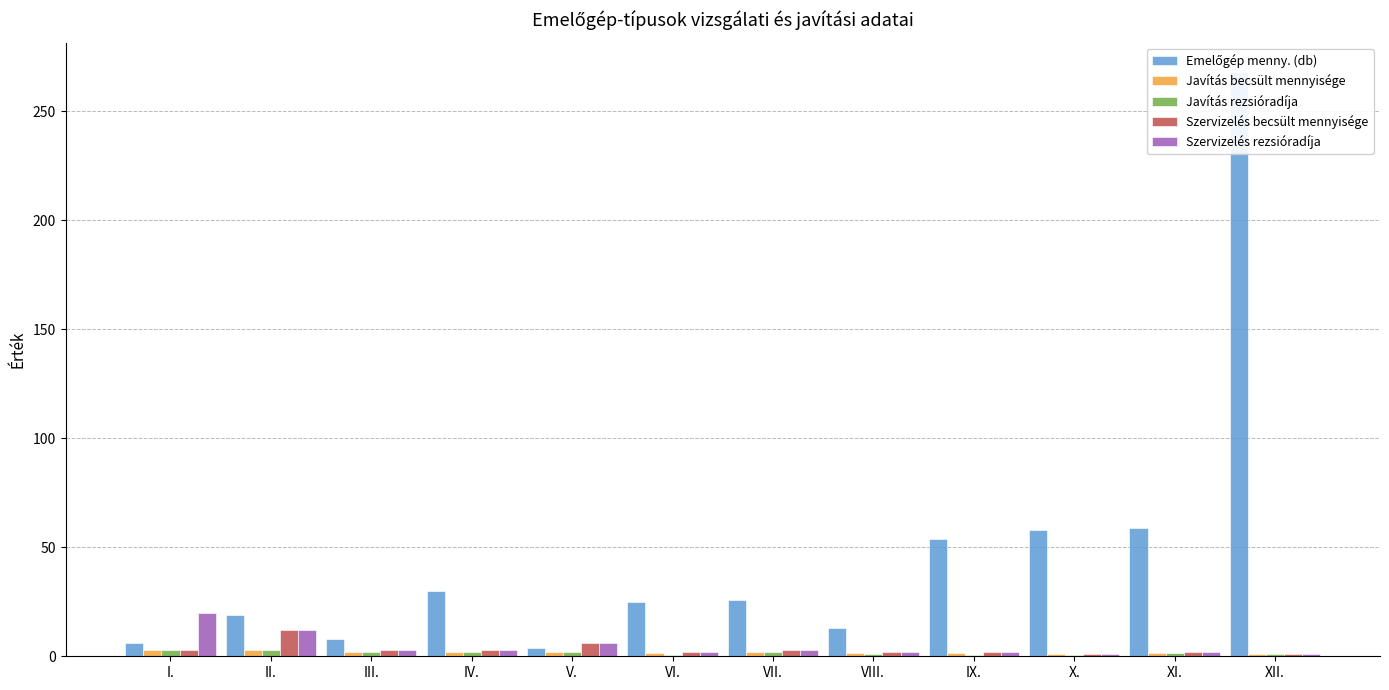

Reading left to right, what are all the values shown in this chart?

Emelőgép menny. (db): 6.0	19.0	8.0	30.0	4.0	25.0	26.0	13.0	54.0	58.0	59.0	268.0
Javítás becsült mennyisége: 3.0	3.0	2.0	2.0	2.0	1.5	2.0	1.5	1.5	1.0	1.5	1.0
Javítás rezsióradíja: 3.0	3.0	2.0	2.0	2.0	0.5	2.0	1.0	0.5	0.5	1.5	1.0
Szervizelés becsült mennyisége: 3.0	12.0	3.0	3.0	6.0	2.0	3.0	2.0	2.0	1.0	2.0	1.0
Szervizelés rezsióradíja: 20.0	12.0	3.0	3.0	6.0	2.0	3.0	2.0	2.0	1.0	2.0	1.0